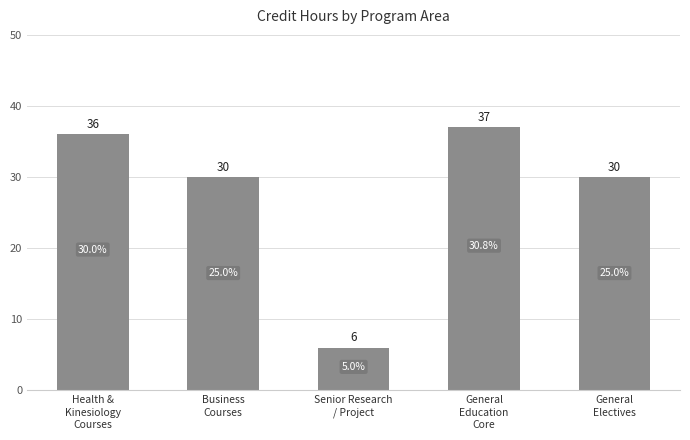

Where does the data first go above 30?

Health &
Kinesiology
Courses